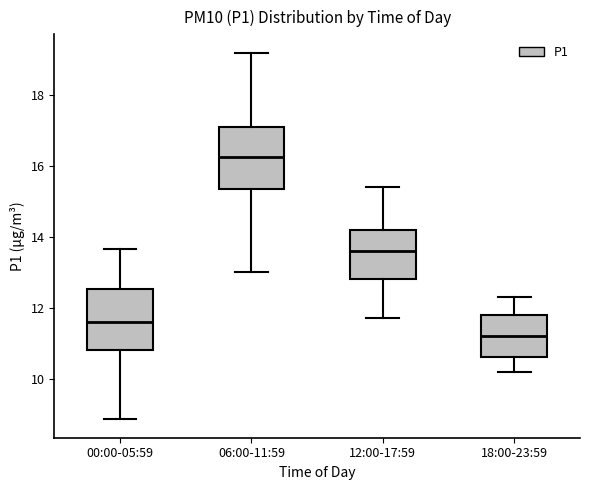

Where does the median line of the box for 18:00-23:59 sit on the y-axis? The values are not printed on the chart, so give them approximately, as read against the axis.

11.2